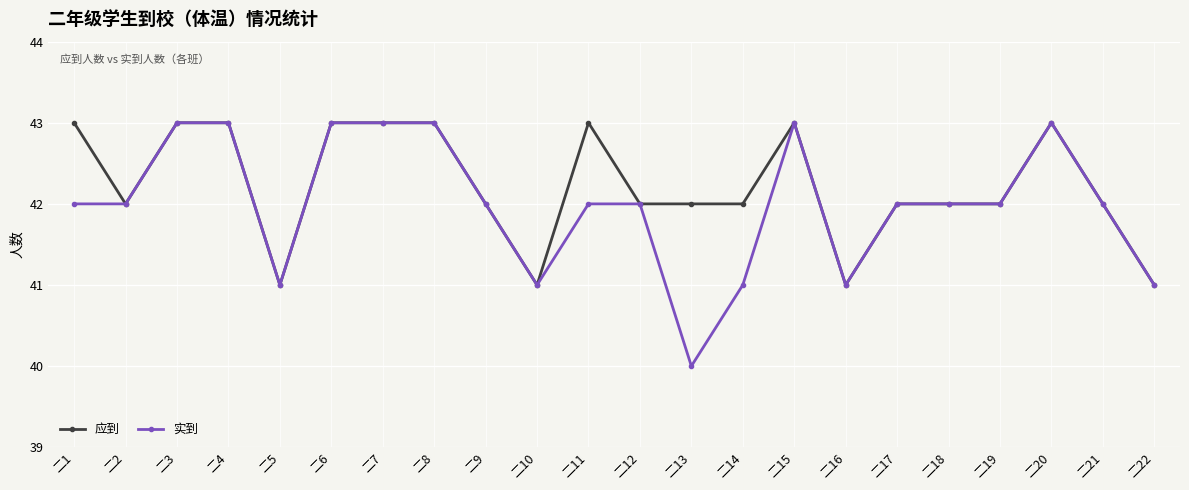

Reading right to left, list all the values displayed in this chart.

应到: 二22=41	二21=42	二20=43	二19=42	二18=42	二17=42	二16=41	二15=43	二14=42	二13=42	二12=42	二11=43	二10=41	二9=42	二8=43	二7=43	二6=43	二5=41	二4=43	二3=43	二2=42	二1=43
实到: 二22=41	二21=42	二20=43	二19=42	二18=42	二17=42	二16=41	二15=43	二14=41	二13=40	二12=42	二11=42	二10=41	二9=42	二8=43	二7=43	二6=43	二5=41	二4=43	二3=43	二2=42	二1=42